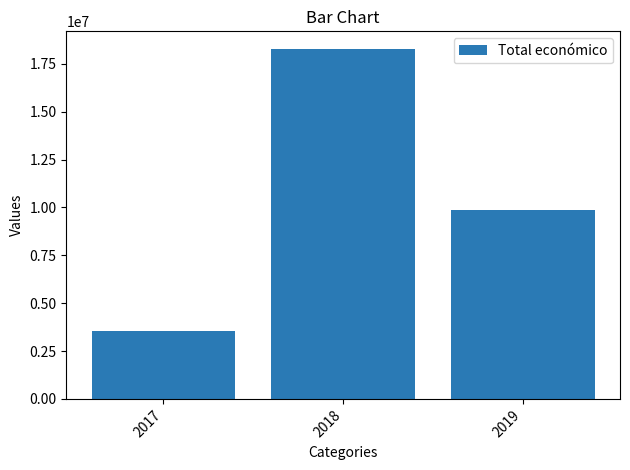

Are the bars horizontal?

No